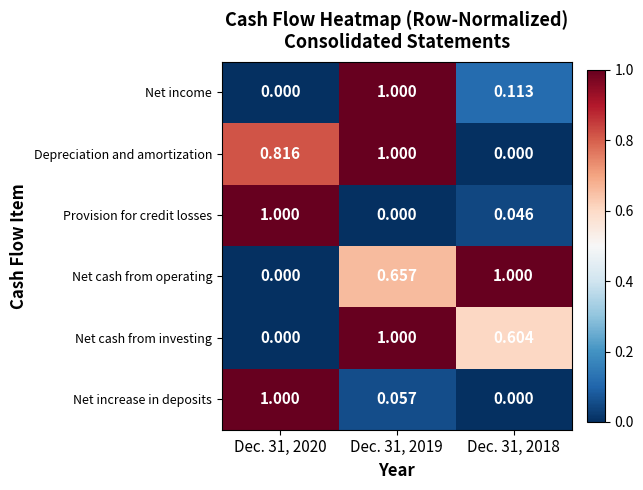

Is the value of Provision for credit losses at Dec. 31, 2020 greater than the value of Net cash from investing at Dec. 31, 2018?

Yes